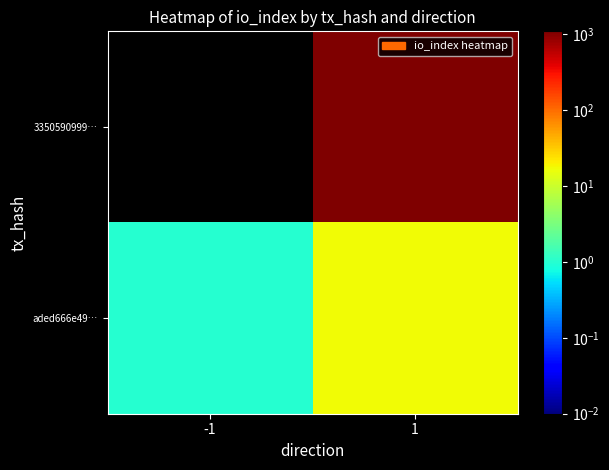

What is the difference between the highest and lowest values at 1?

1081